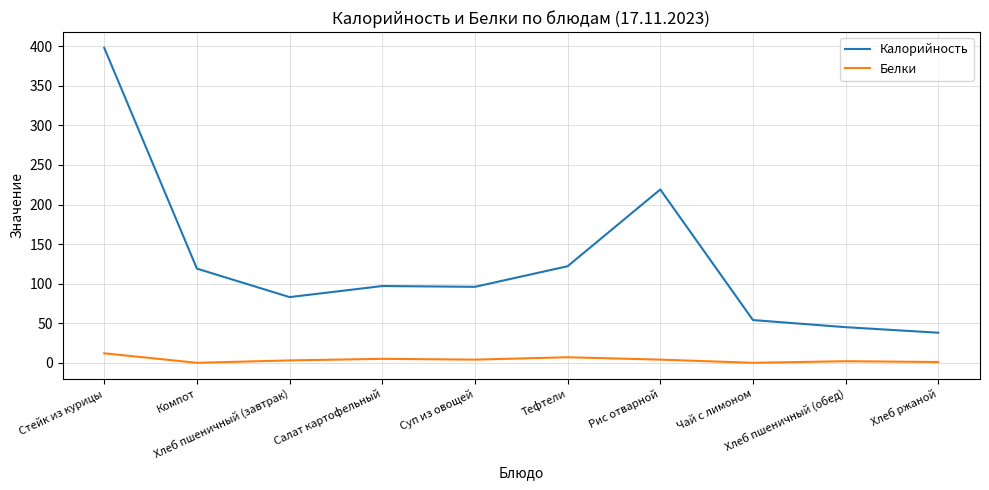

What is the total value across all series at Рис отварной?

223